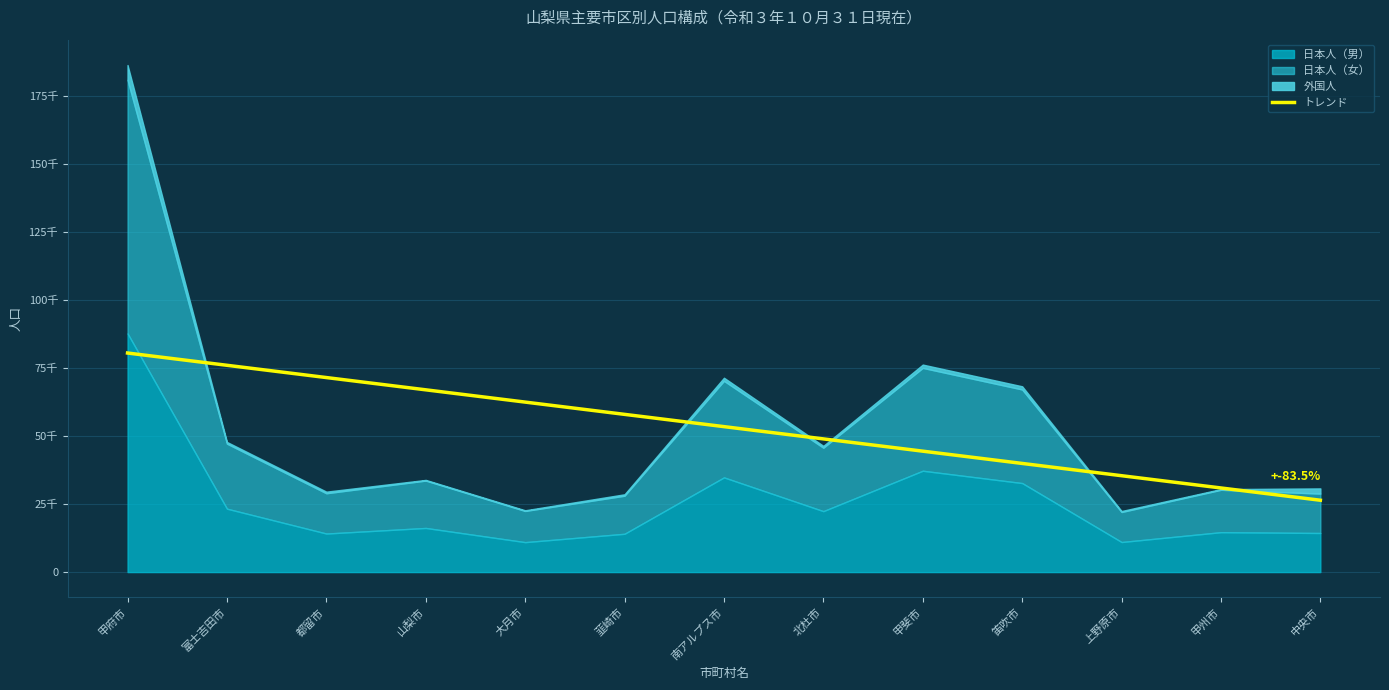

How many data points are above 53480?

7